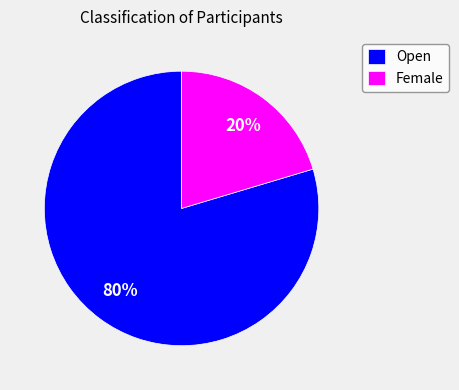

The Female slice represents 14% of the pie. True or false?

False